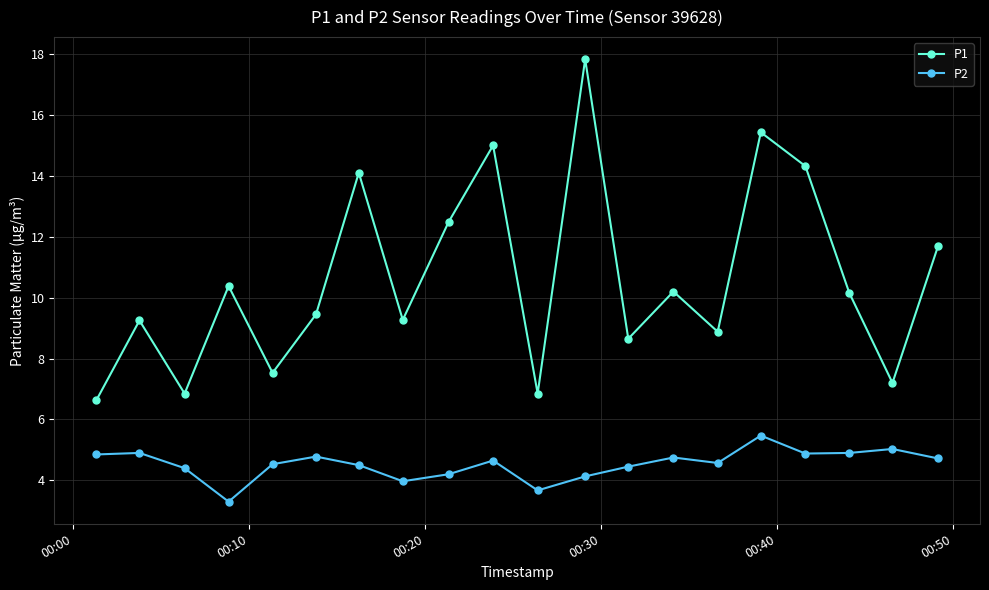

Which series has the largest range (max minus min)?

P1